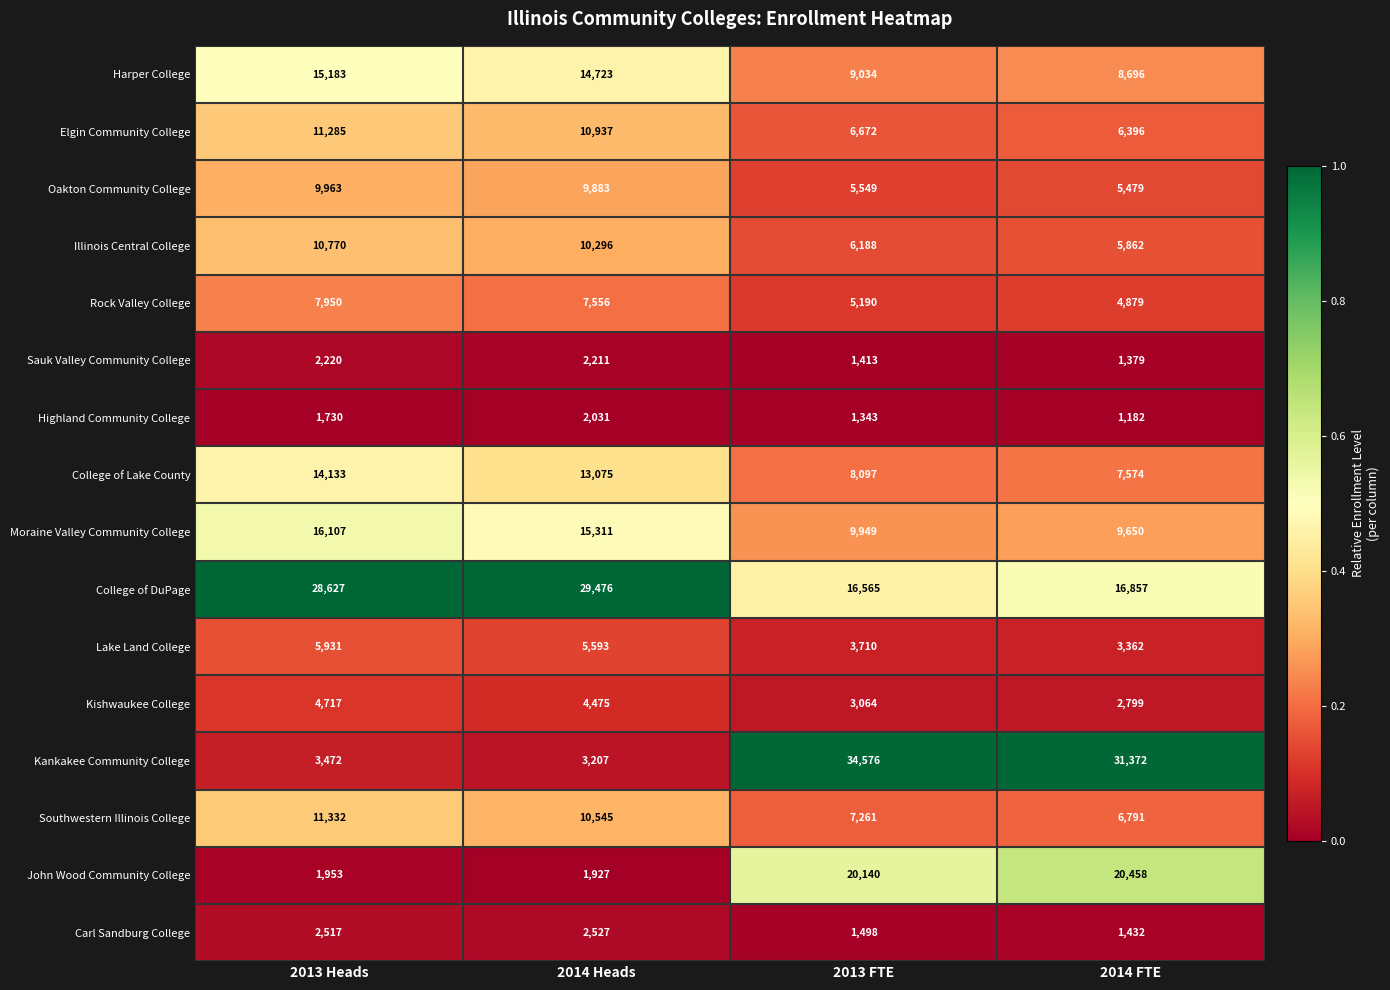

Rank the series at 2013 FTE from lowest to highest value.

Highland Community College, Sauk Valley Community College, Carl Sandburg College, Kishwaukee College, Lake Land College, Rock Valley College, Oakton Community College, Illinois Central College, Elgin Community College, Southwestern Illinois College, College of Lake County, Harper College, Moraine Valley Community College, College of DuPage, John Wood Community College, Kankakee Community College